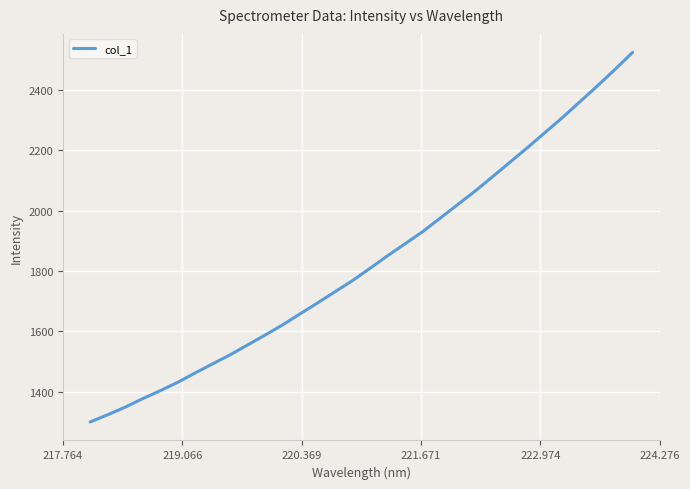

What is the maximum value shown in the chart?

2523.3